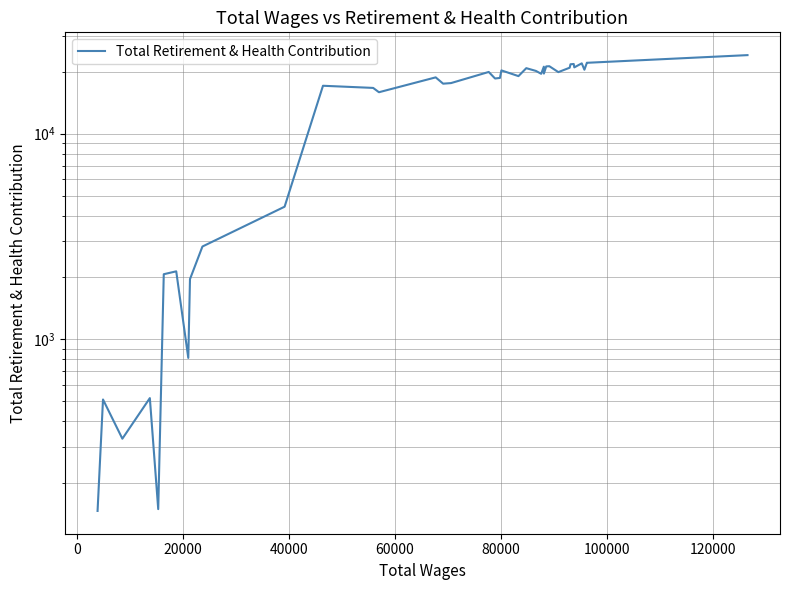

How many series are shown in this chart?

1